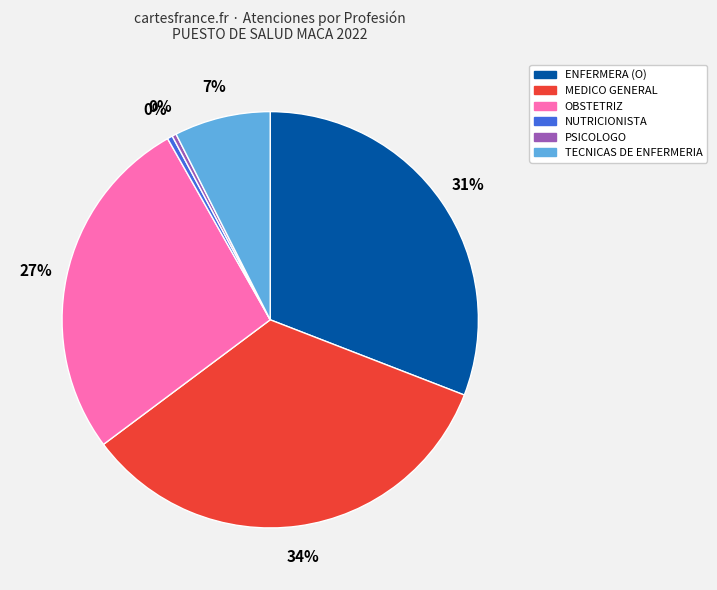

To the nearest percent, what is the difference between the MEDICO GENERAL and PSICOLOGO slice percentages?

34%